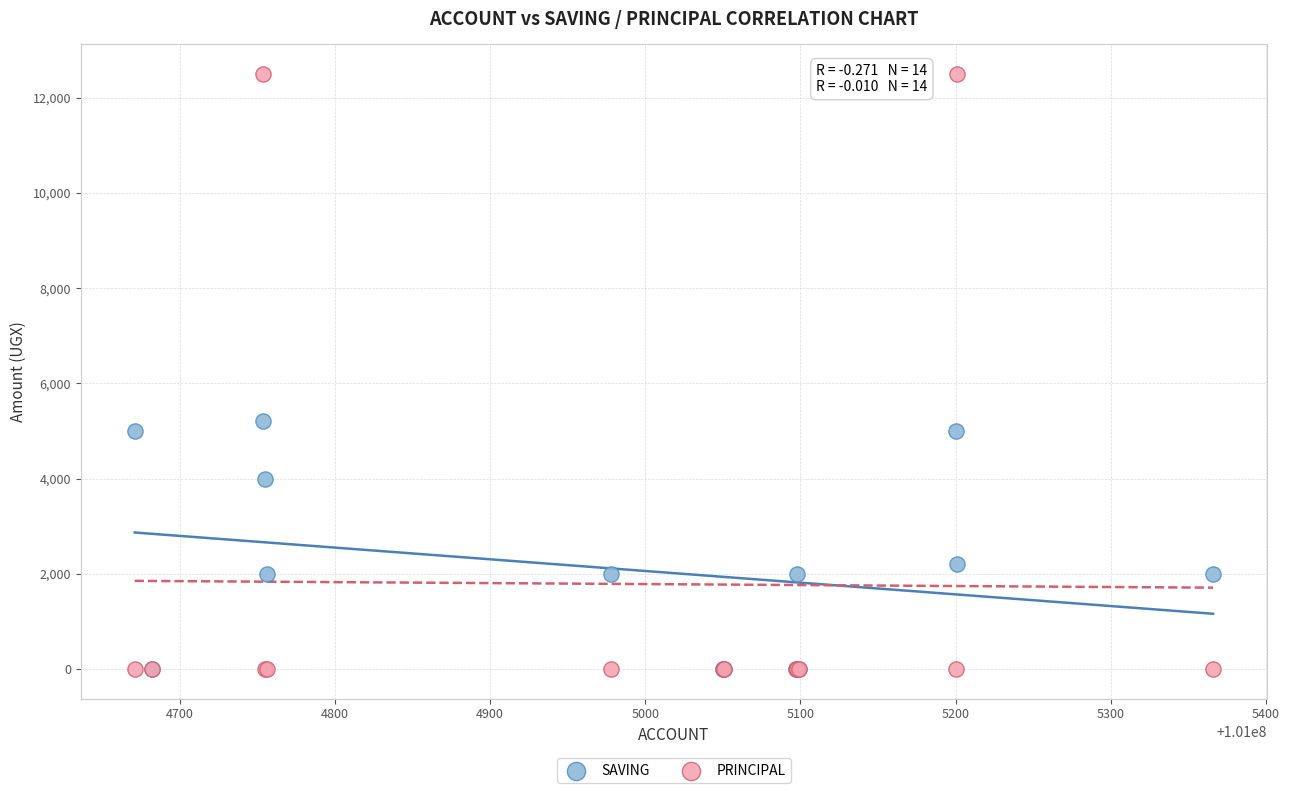

What are all the series names shown in the legend?

SAVING, PRINCIPAL